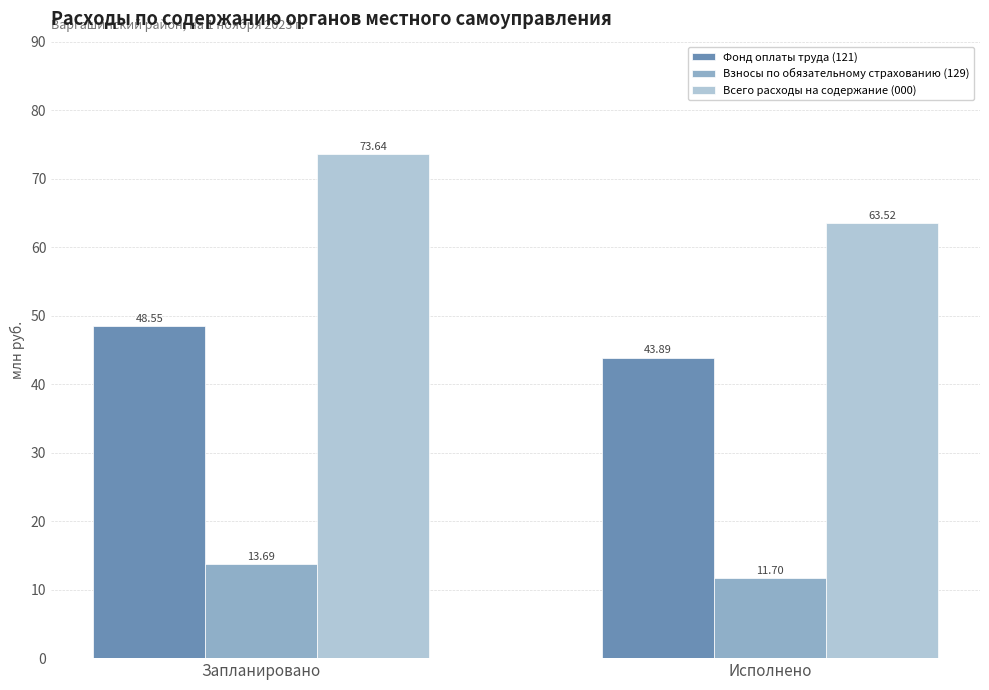

List the series in order of their overall mean, lowest first.

Взносы по обязательному страхованию (129), Фонд оплаты труда (121), Всего расходы на содержание (000)